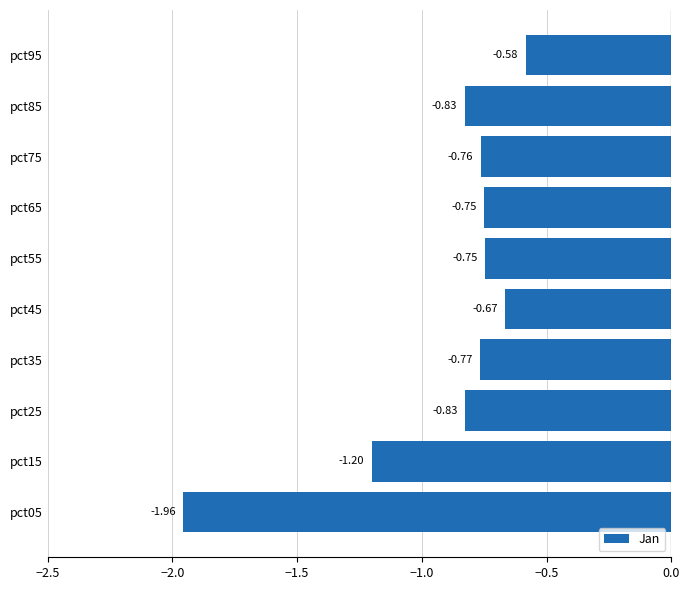

Which has a higher value, pct65 or pct85?

pct65